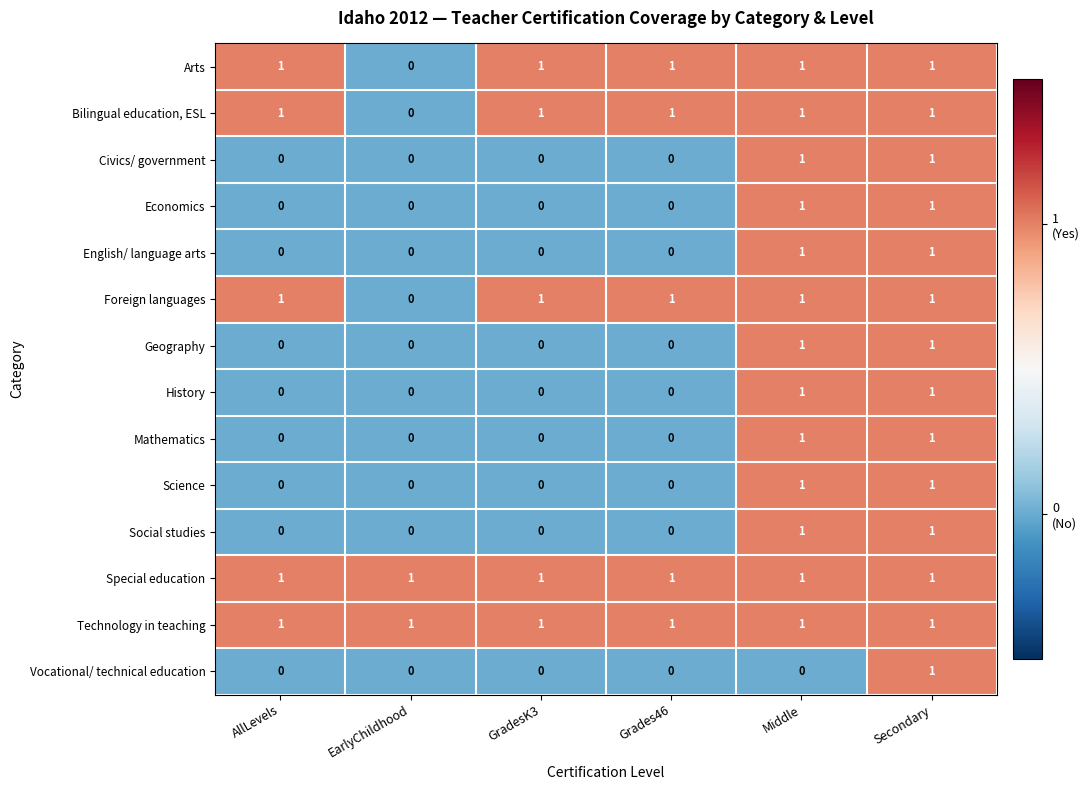

Is it true that Arts equals 0 at GradesK3?

False